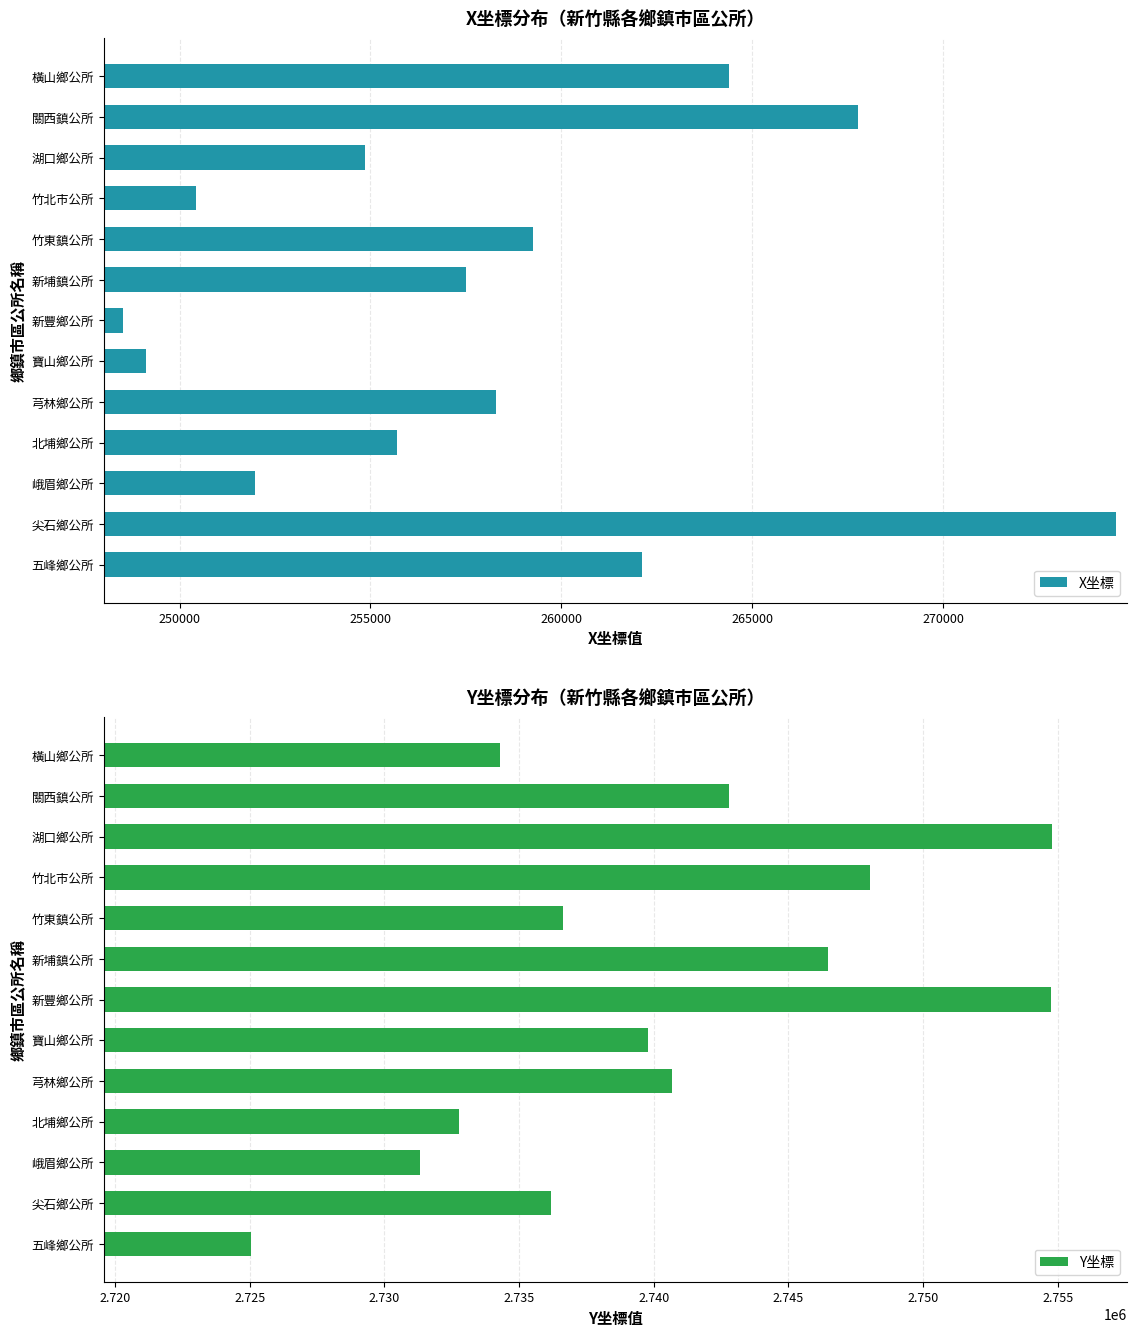

What is the value of the X坐標 bar at the 6th from the left?

257507.2